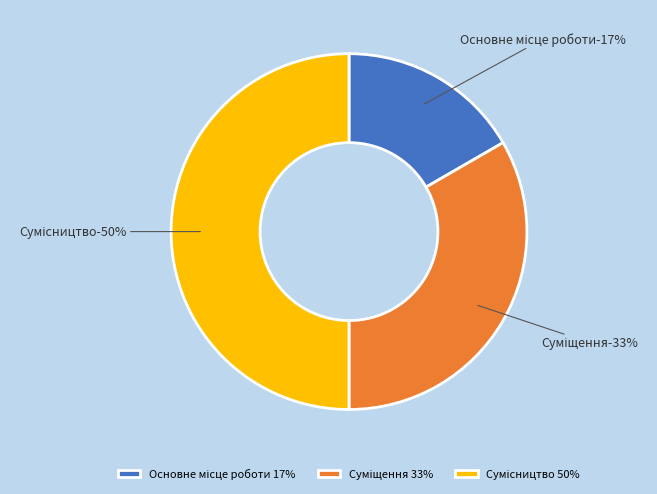

How many slices are in this pie chart?

3